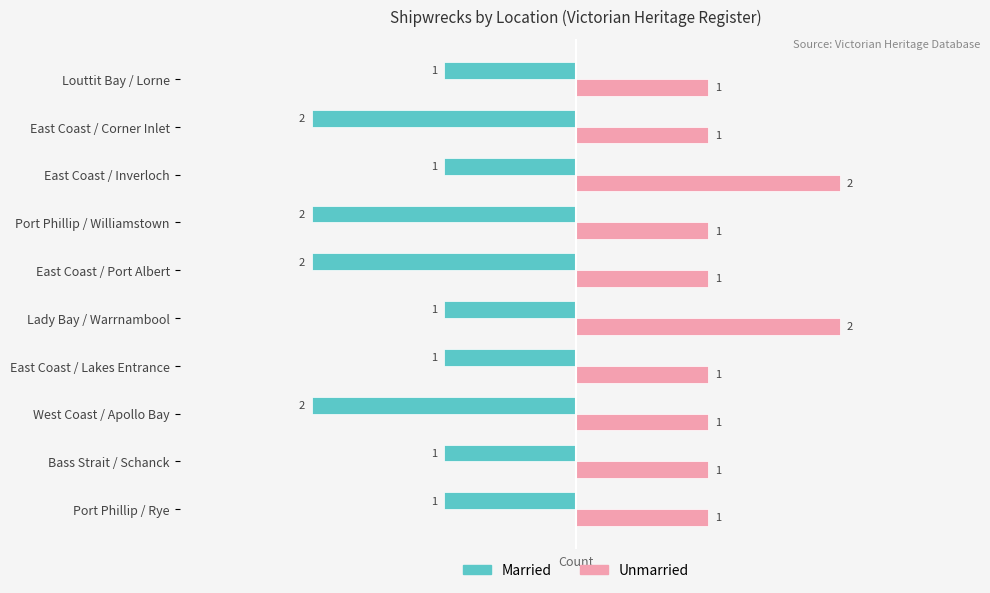

What is the average value of the Unmarried series?

1